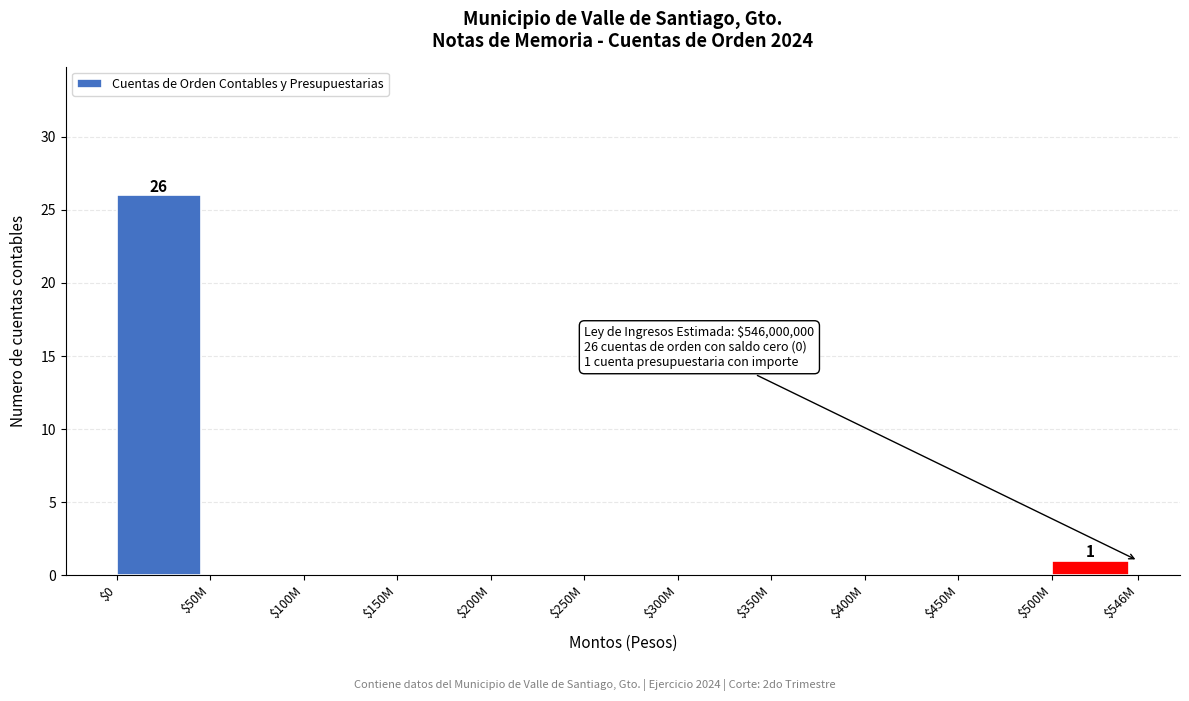

At which label is the value closest to 13?

$500M